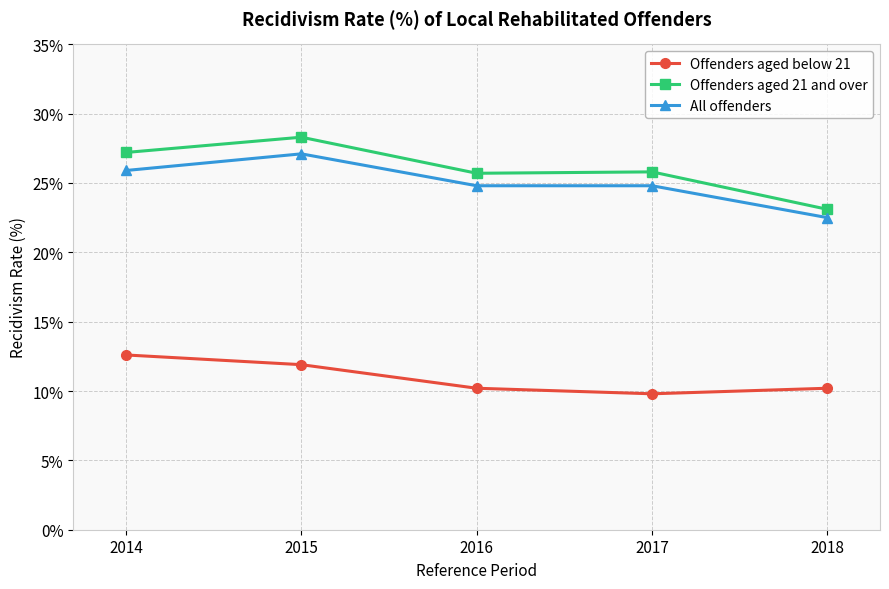

How many interior local valleys does the Offenders aged below 21 series have?

1